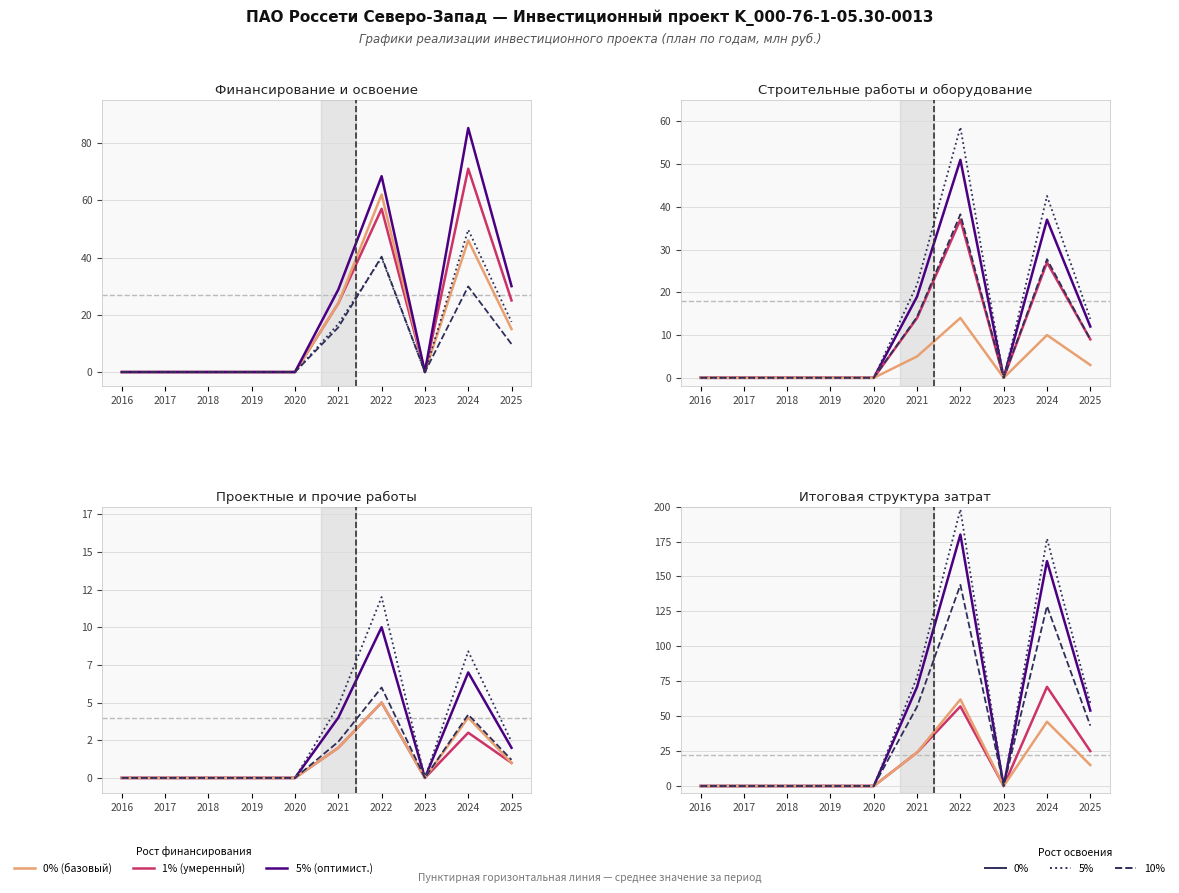

How many positive values does the Освоение (план) series have?

4